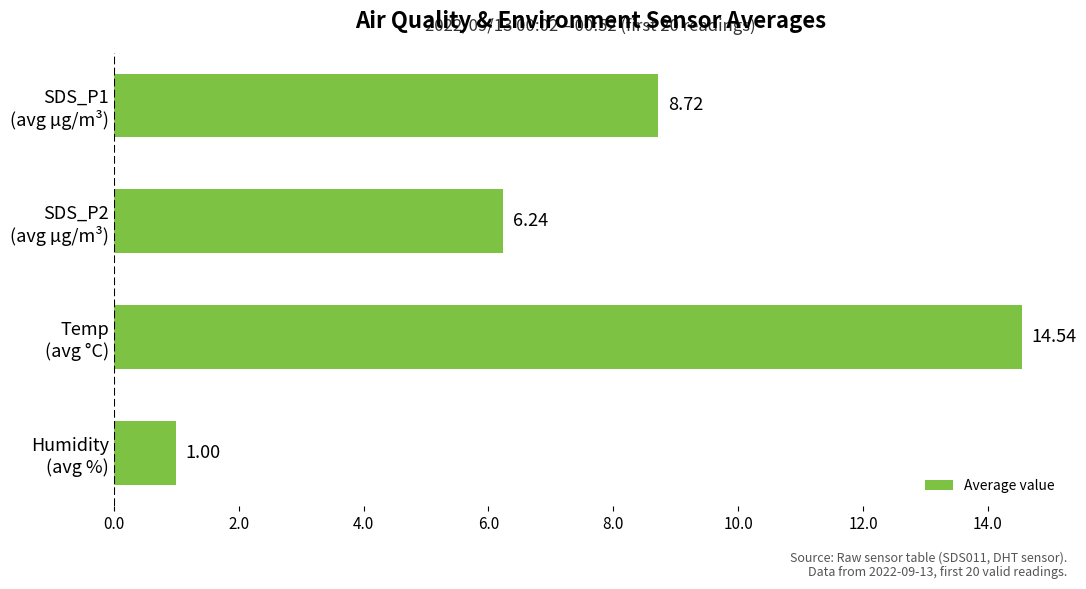

Where is the data nearest to the value 7?

SDS_P2
(avg µg/m³)